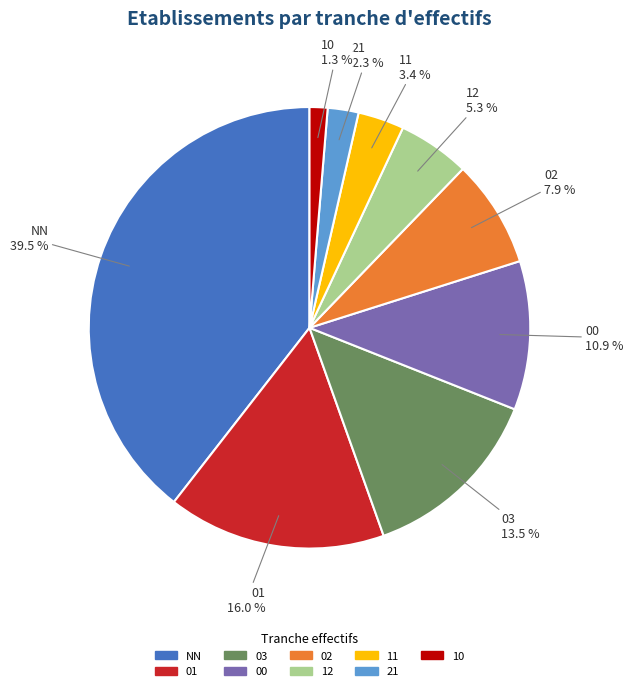

Which category has the smallest portion of the pie?

10